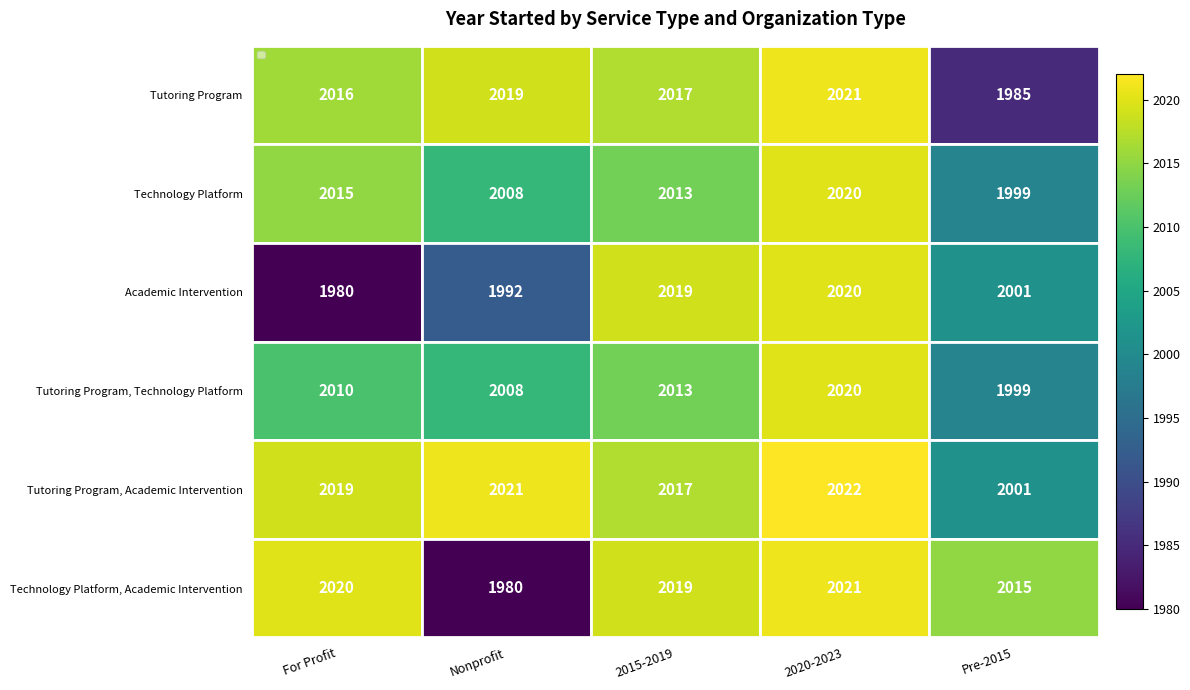

The Technology Platform series shows 2020 at 2020-2023. True or false?

True